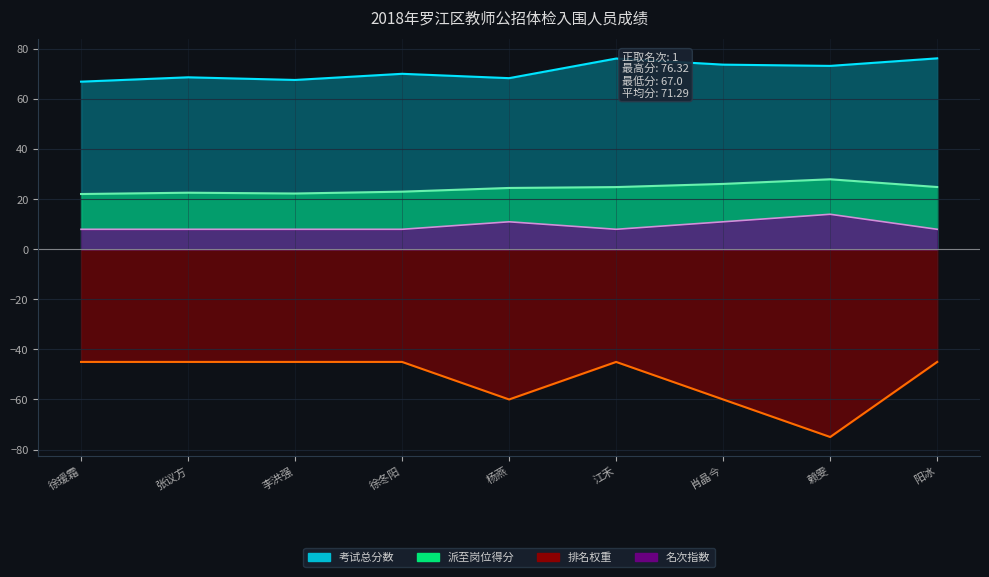

True or false: 考试总分数 and 本岗位考试名次 cross at least once.

False